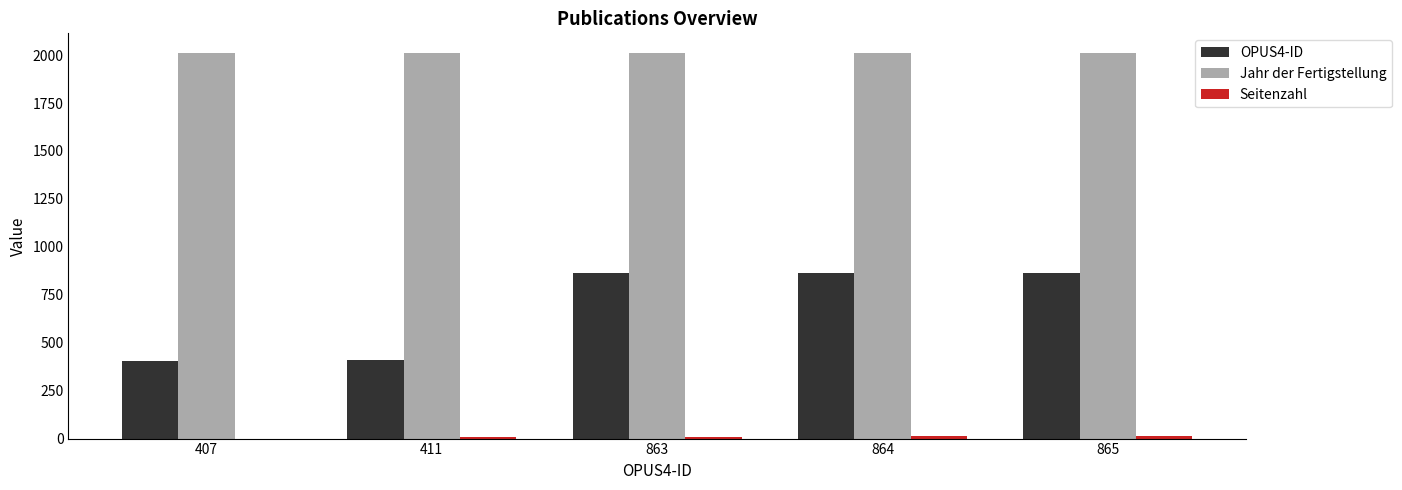

What is the maximum value shown in the chart?

2013